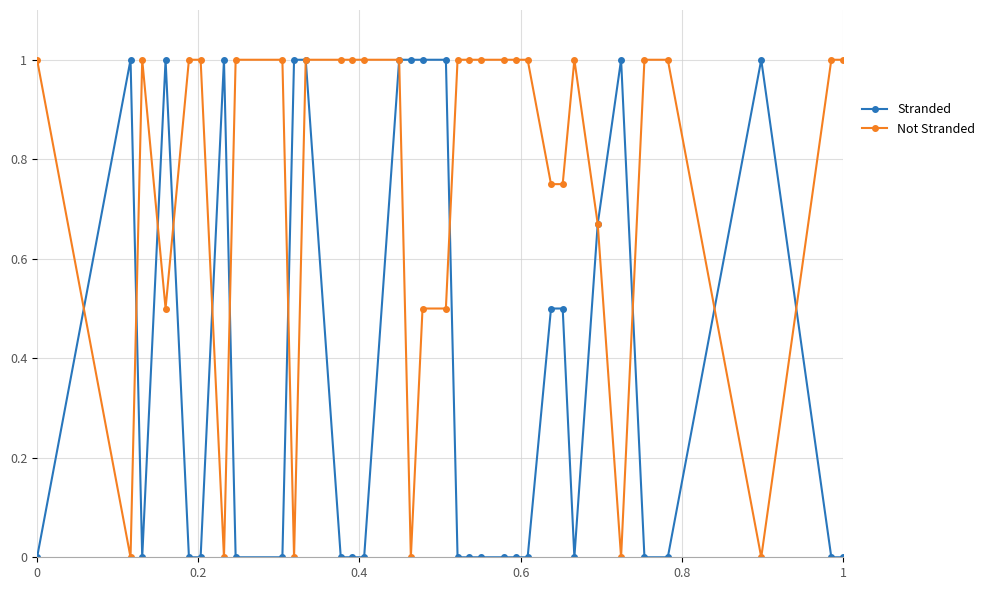

Which series has the largest total across all categories?

Not Stranded